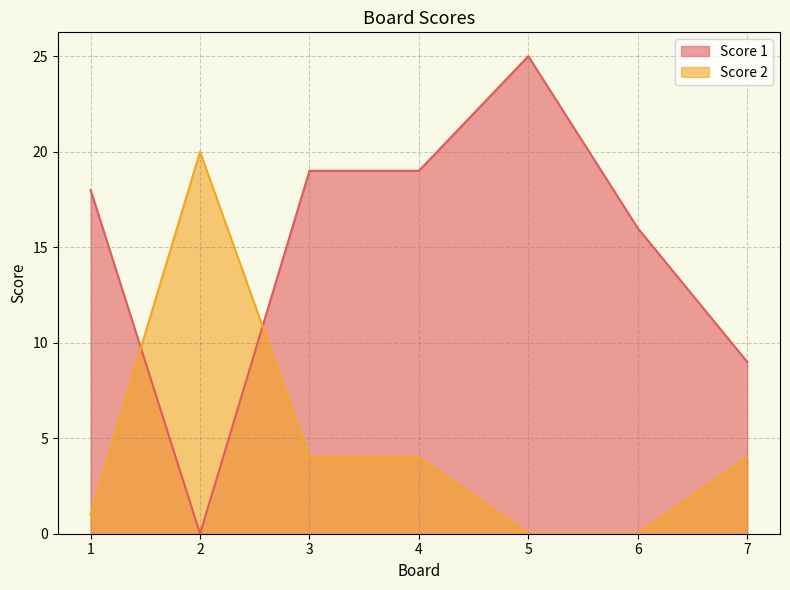

Reading right to left, extract all data points from this chart.

Score 1: 9	16	25	19	19	0	18
Score 2: 4	0	0	4	4	20	1